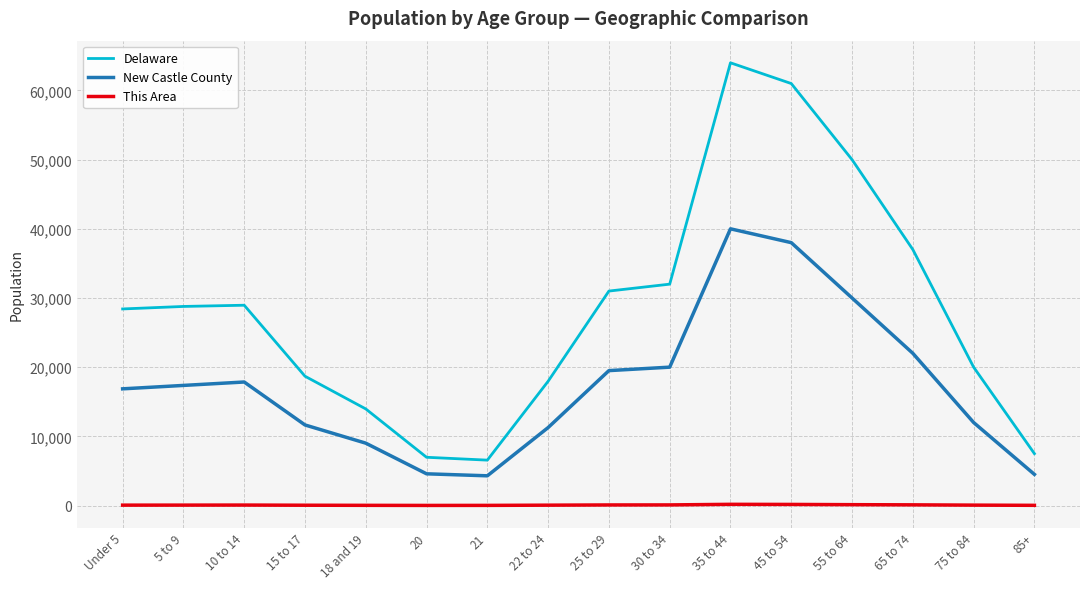

What is the average value of the This Area series?

69